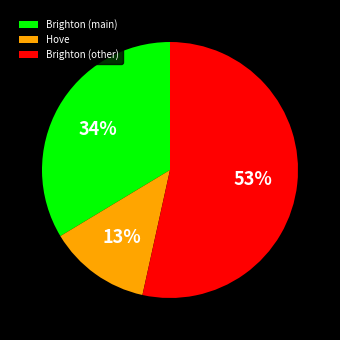

Rank the categories by value from lowest to highest.

Hove, Brighton (main), Brighton (other)